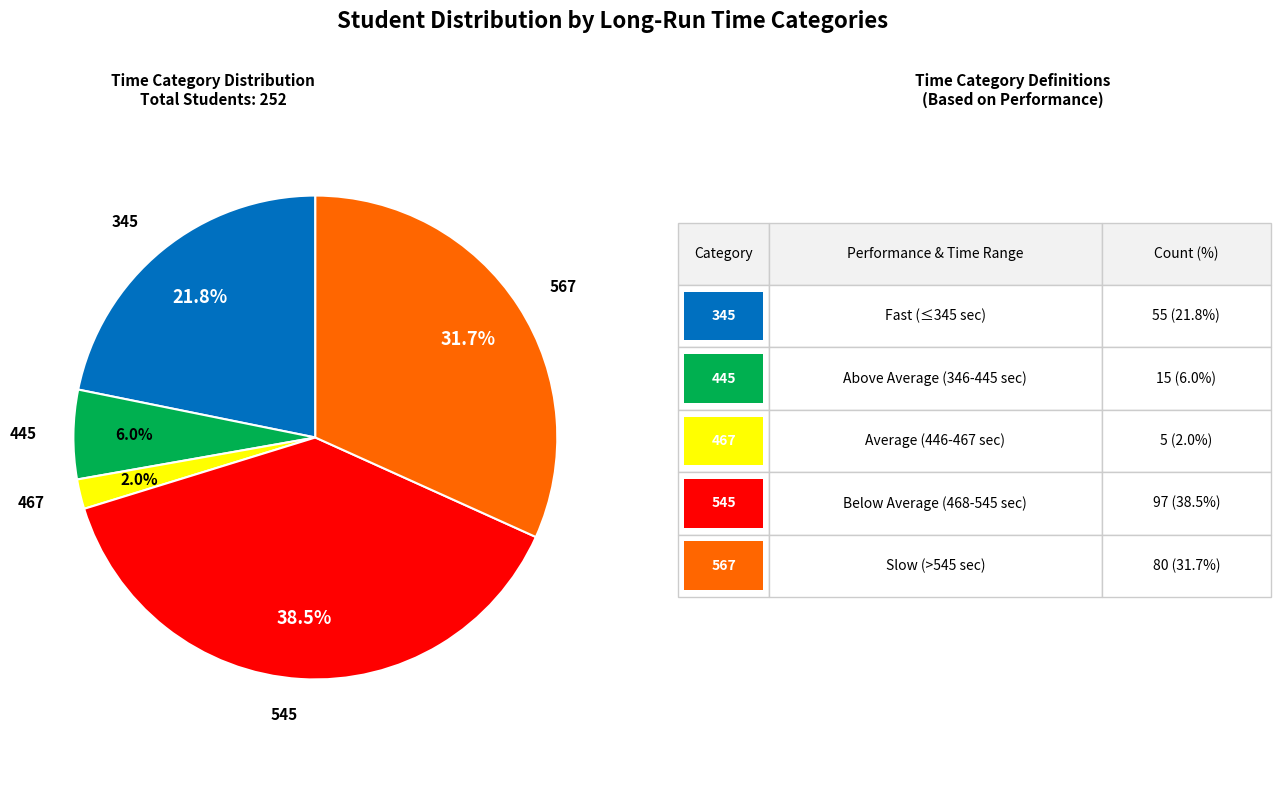

What is the largest slice in the pie chart?

545